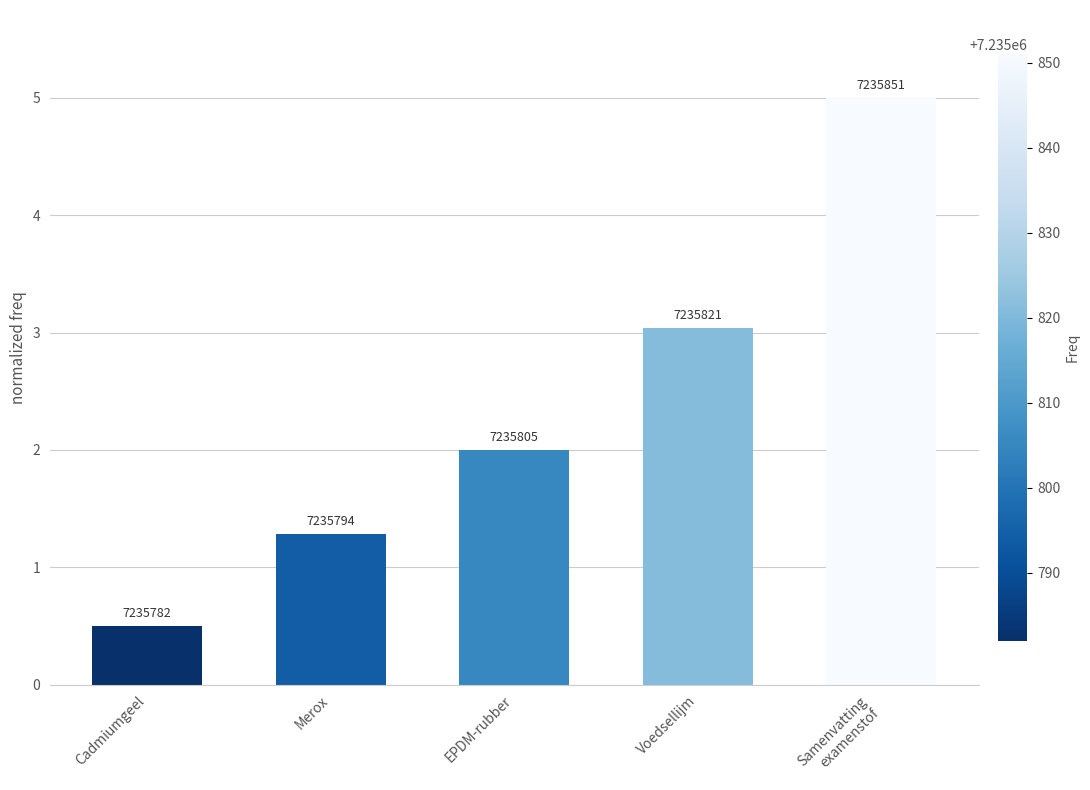

Does the chart contain any negative values?

No